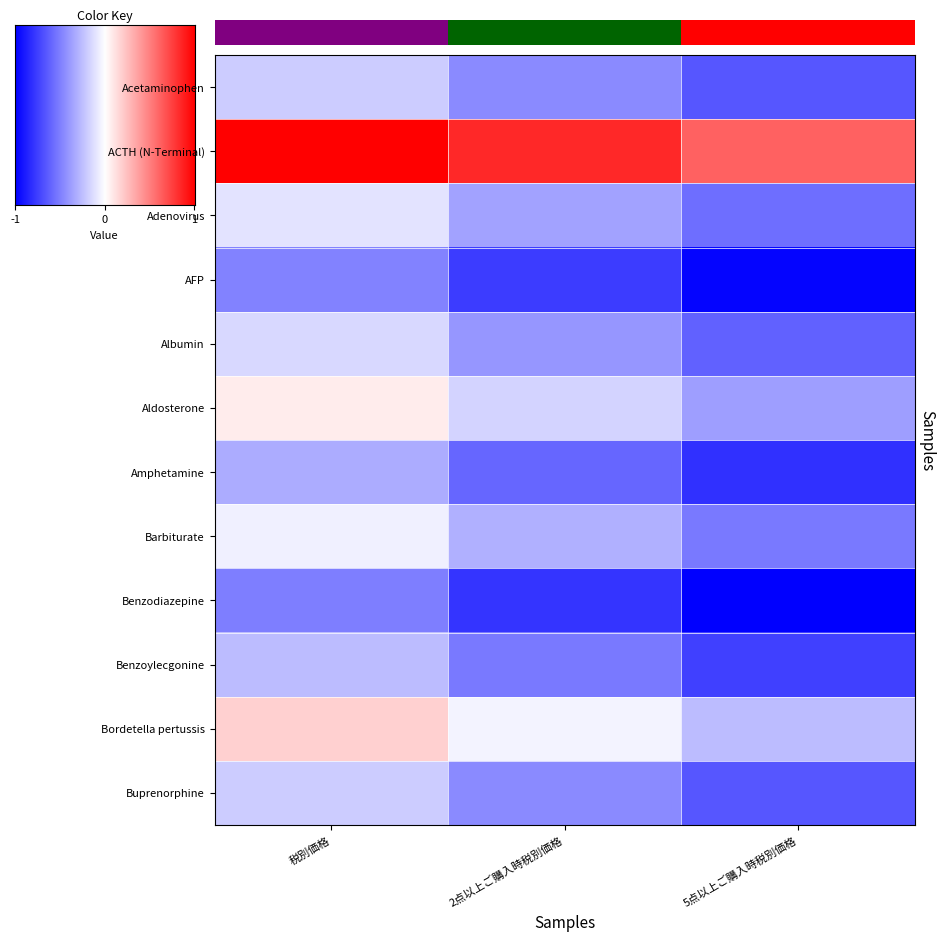

Reading right to left, extract all data points from this chart.

Acetaminophen: 5点以上ご購入時税別価格=-0.7	2点以上ご購入時税別価格=-0.5	税別価格=-0.2
ACTH (N-Terminal): 5点以上ご購入時税別価格=0.6	2点以上ご購入時税別価格=0.8	税別価格=1.0
Adenovirus: 5点以上ご購入時税別価格=-0.6	2点以上ご購入時税別価格=-0.4	税別価格=-0.1
AFP: 5点以上ご購入時税別価格=-1.0	2点以上ご購入時税別価格=-0.8	税別価格=-0.5
Albumin: 5点以上ご購入時税別価格=-0.6	2点以上ご購入時税別価格=-0.4	税別価格=-0.2
Aldosterone: 5点以上ご購入時税別価格=-0.4	2点以上ご購入時税別価格=-0.2	税別価格=0.1
Amphetamine: 5点以上ご購入時税別価格=-0.8	2点以上ご購入時税別価格=-0.6	税別価格=-0.3
Barbiturate: 5点以上ご購入時税別価格=-0.5	2点以上ご購入時税別価格=-0.3	税別価格=-0.1
Benzodiazepine: 5点以上ご購入時税別価格=-1.0	2点以上ご購入時税別価格=-0.8	税別価格=-0.5
Benzoylecgonine: 5点以上ご購入時税別価格=-0.7	2点以上ご購入時税別価格=-0.5	税別価格=-0.3
Bordetella pertussis: 5点以上ご購入時税別価格=-0.3	2点以上ご購入時税別価格=-0.0	税別価格=0.2
Buprenorphine: 5点以上ご購入時税別価格=-0.7	2点以上ご購入時税別価格=-0.5	税別価格=-0.2